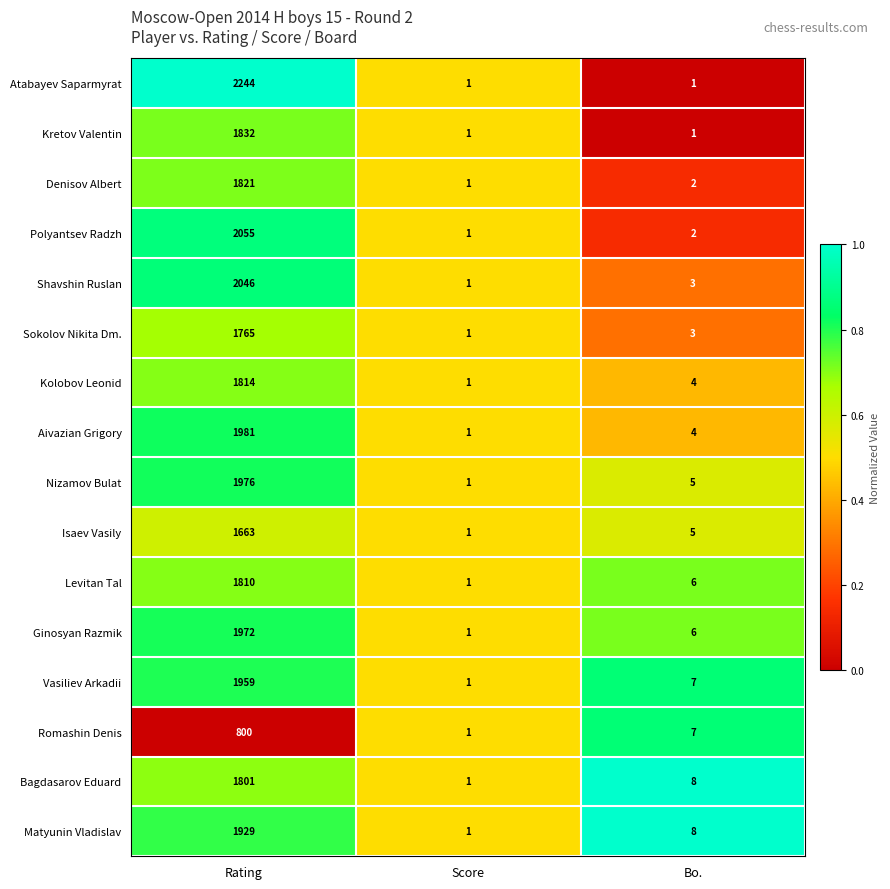

List the series in order of their peak value, highest first.

Atabayev Saparmyrat, Polyantsev Radzh, Shavshin Ruslan, Aivazian Grigory, Nizamov Bulat, Ginosyan Razmik, Vasiliev Arkadii, Matyunin Vladislav, Kretov Valentin, Denisov Albert, Kolobov Leonid, Levitan Tal, Bagdasarov Eduard, Sokolov Nikita Dm., Isaev Vasily, Romashin Denis